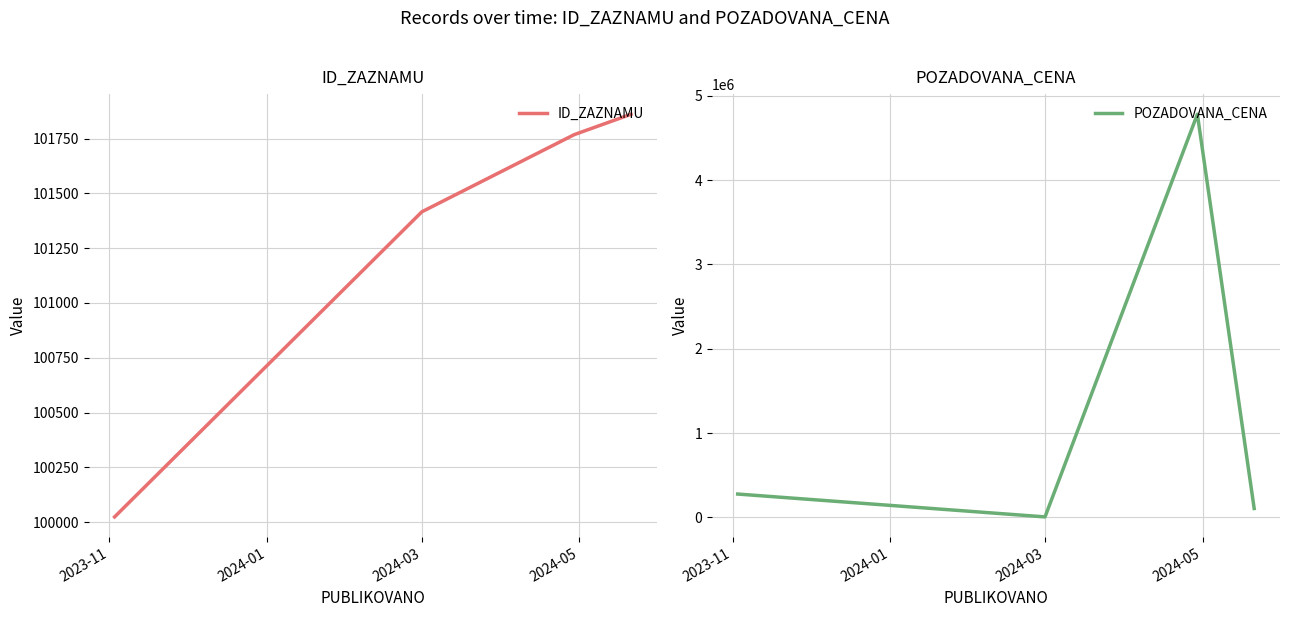

How many data points does each series have?

4